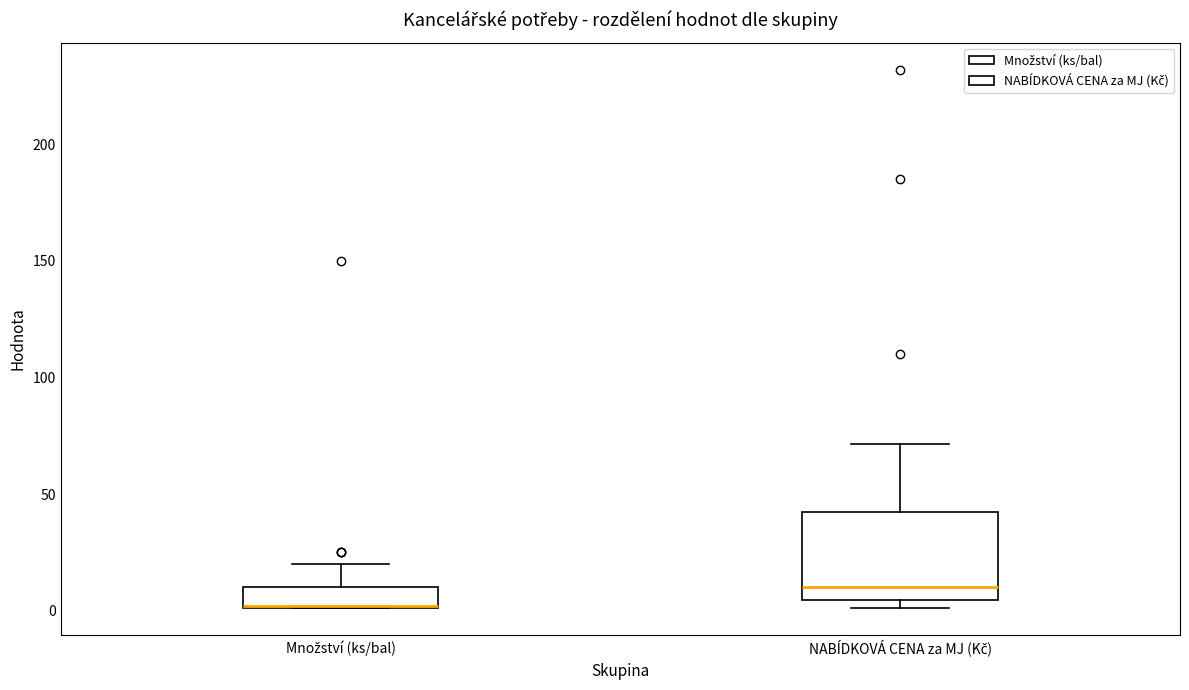

Comparing the boxes themselves (not the whiskers), which one is the tallest?

NABÍDKOVÁ CENA za MJ (Kč)